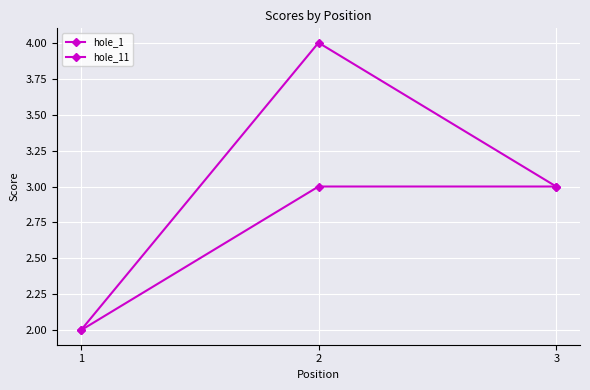

At which category is the sum across all series the highest?

2